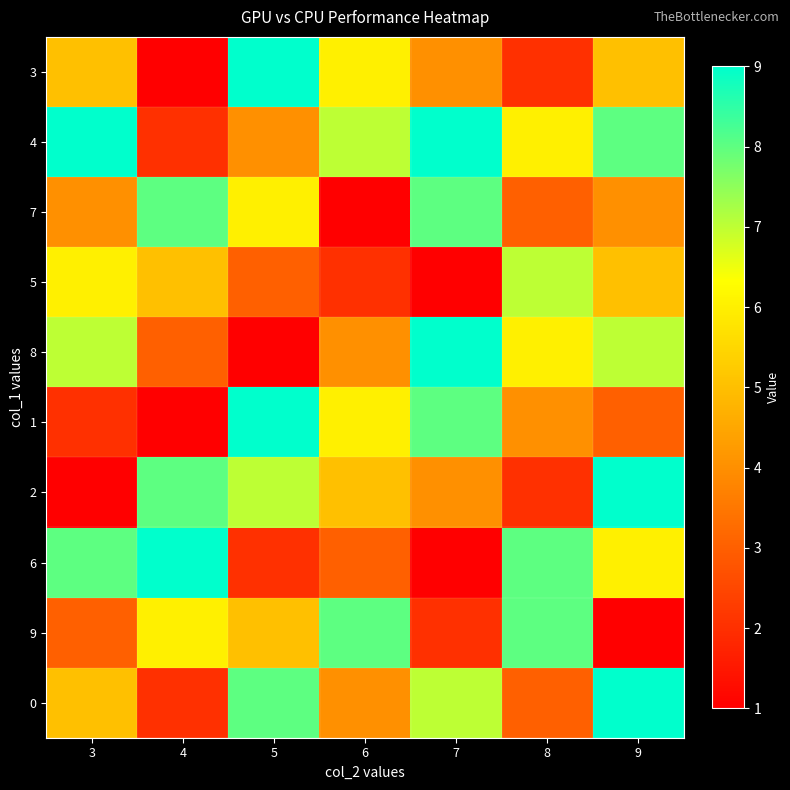

What is the greatest value displayed?

9